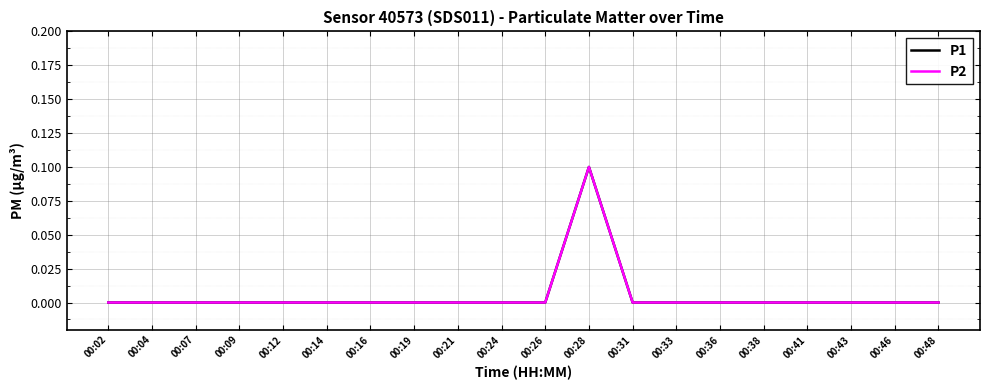

True or false: P1 has more than 1 interior local peaks.

False